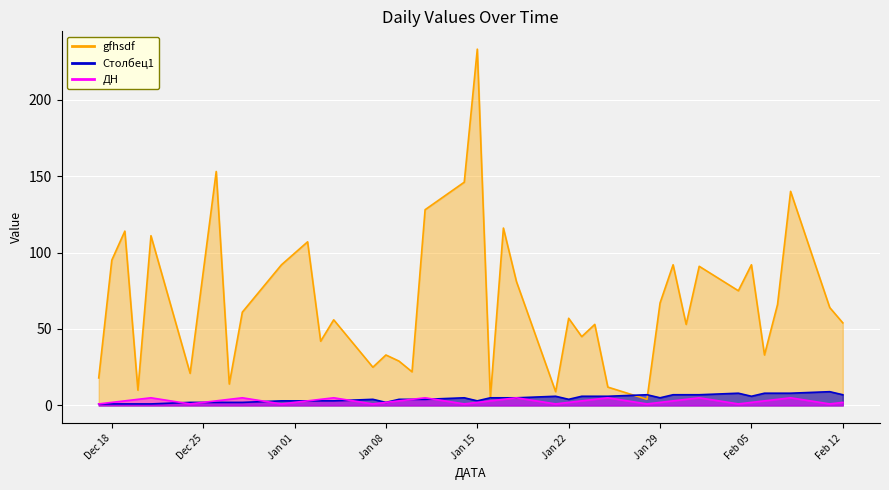

What is the difference between the maximum and minimum values in the ДН series?

4.0